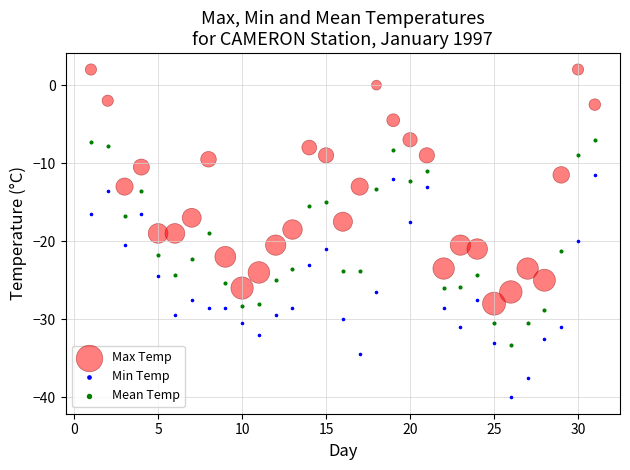

Which series reaches the minimum Y coordinate?

Min Temp